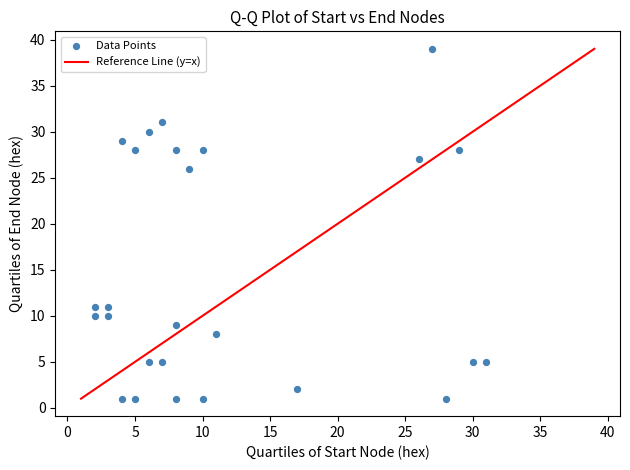

What is the range of X values (max minus min)?

29